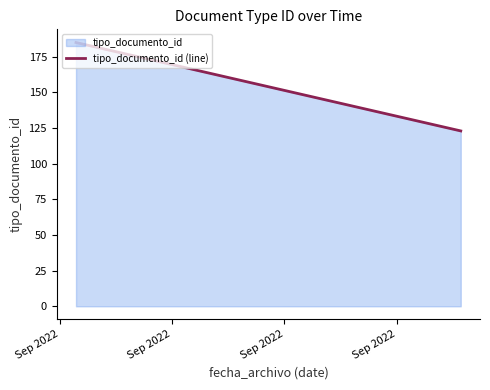

What is the greatest value displayed?

185.0